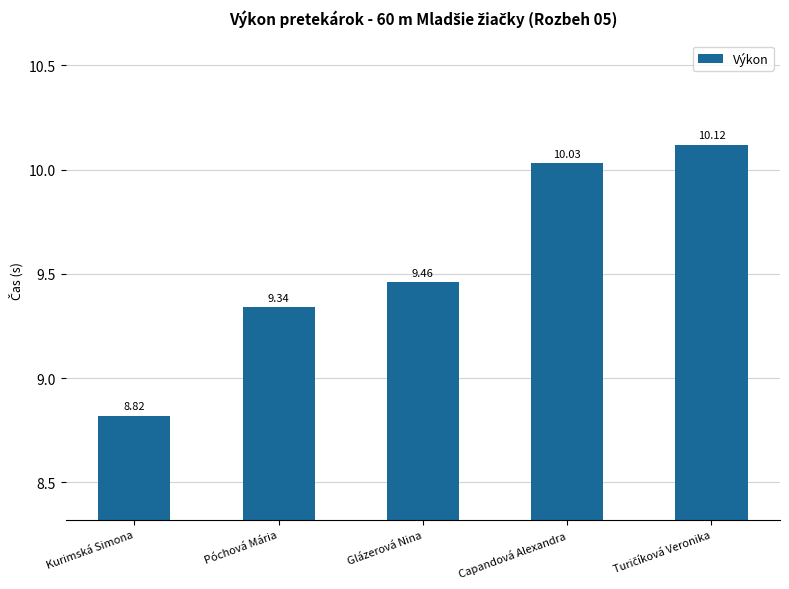

How many bars are there in total?

5